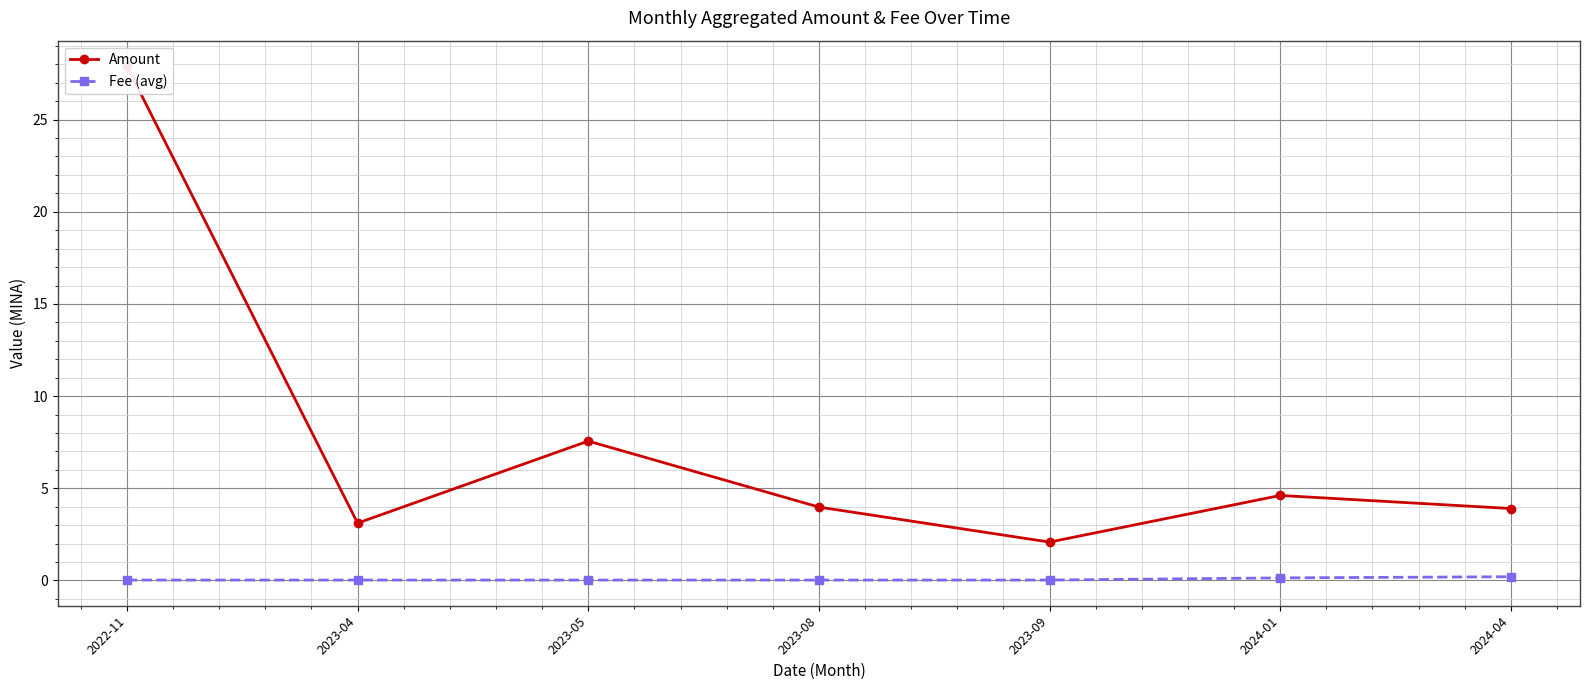

The value of Fee (avg) at 2023-04 is 0.0. True or false?

True